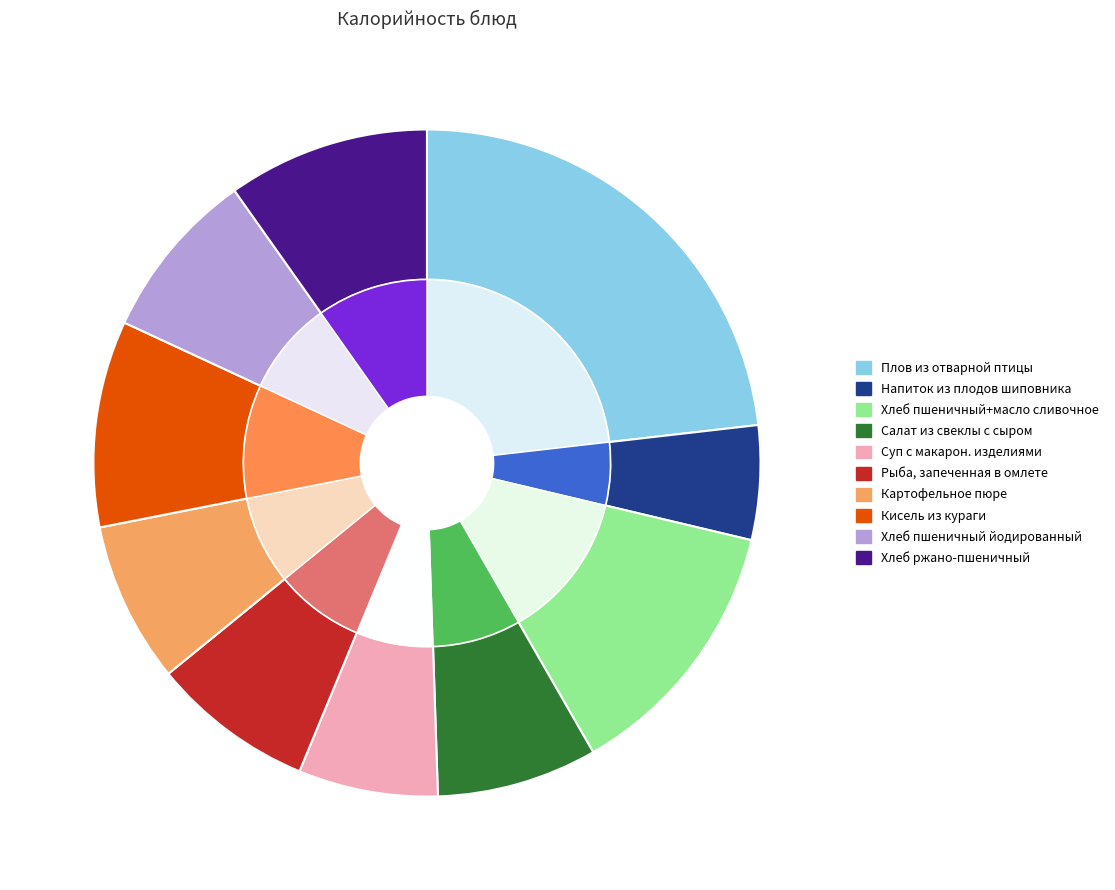

To the nearest percent, what is the average slice percentage?

10%